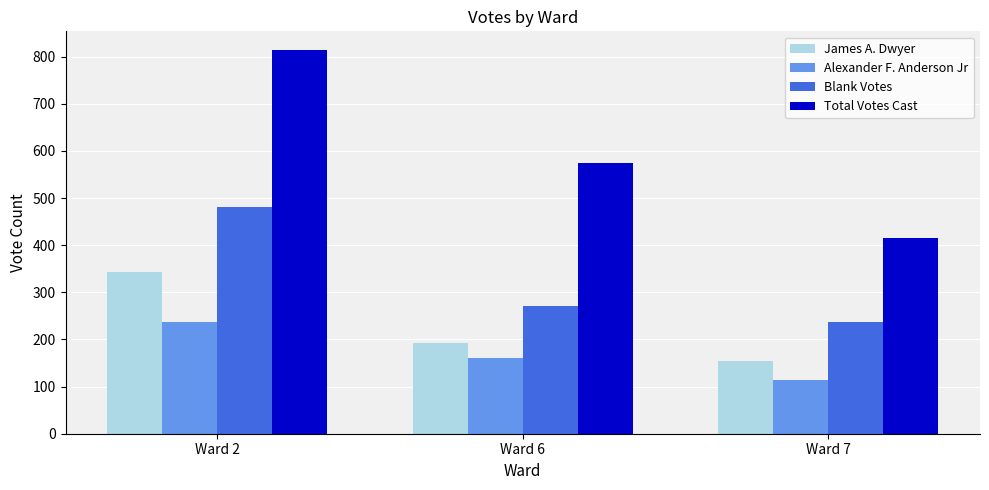

What are all the series names shown in the legend?

James A. Dwyer, Alexander F. Anderson Jr, Blank Votes, Total Votes Cast